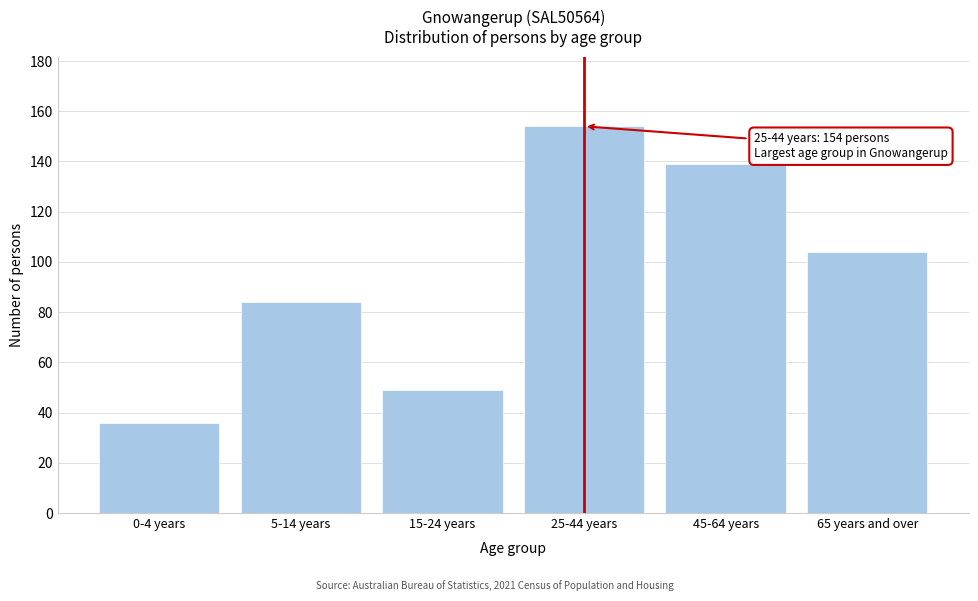

Reading right to left, list all the values displayed in this chart.

104	139	154	49	84	36